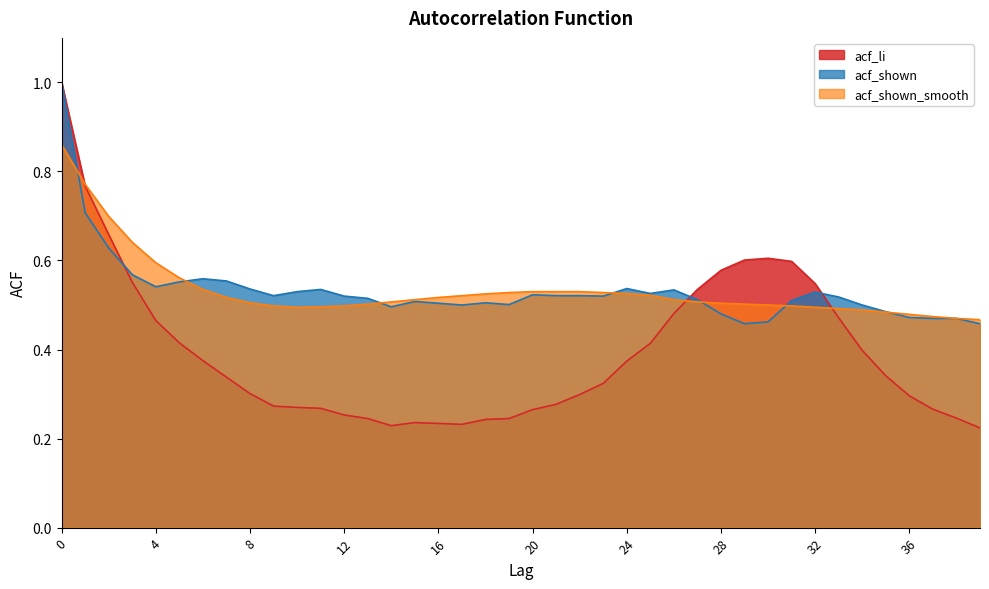

Which series has the largest range (max minus min)?

acf_li